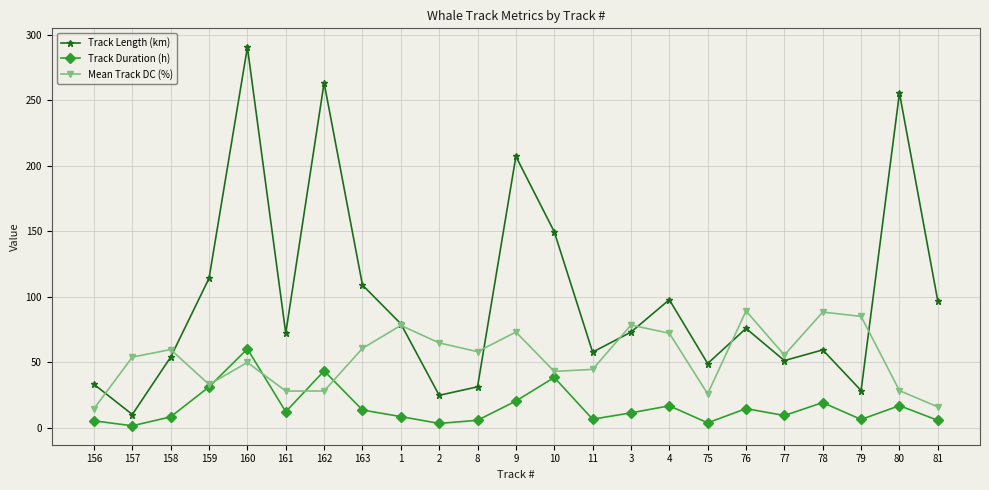

How many values in the Track Duration (h) series are below 11?

11